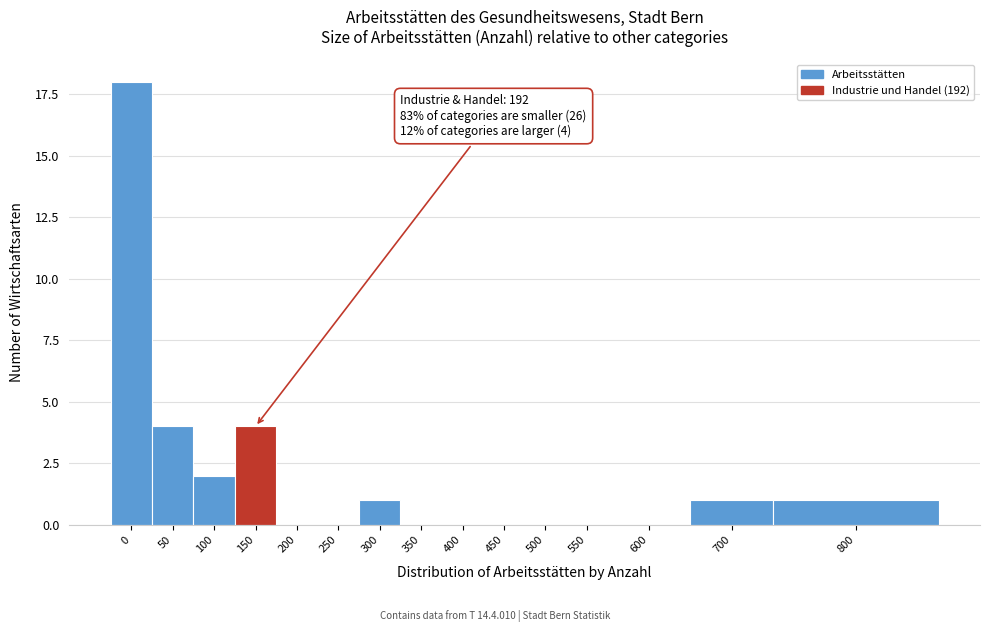

Reading left to right, what are all the values shown in this chart?

0=18	50=4	100=2	150=4	200=0	250=0	300=1	350=0	400=0	450=0	500=0	550=0	600=0	700=1	800=1